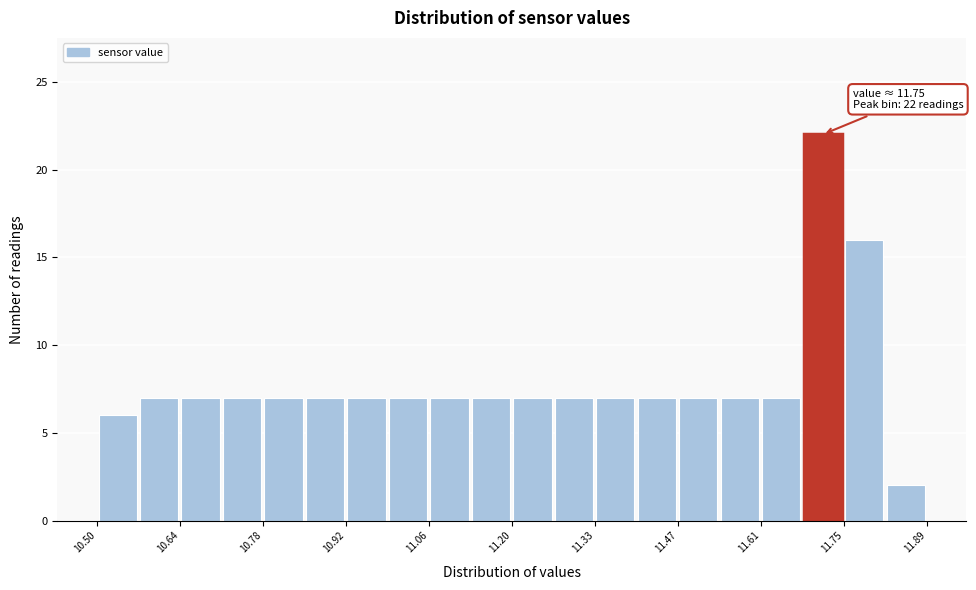

Around what value on the x-axis is the tallest bar? Give the approximate position of its centre, as read against the axis.

11.72